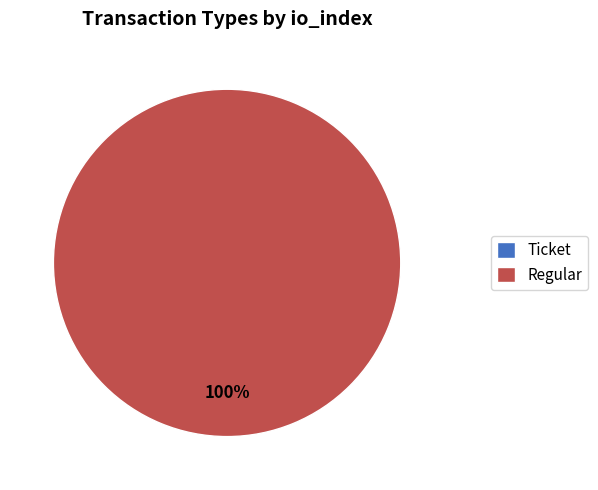

What is the change in value from Ticket to Regular?

+19